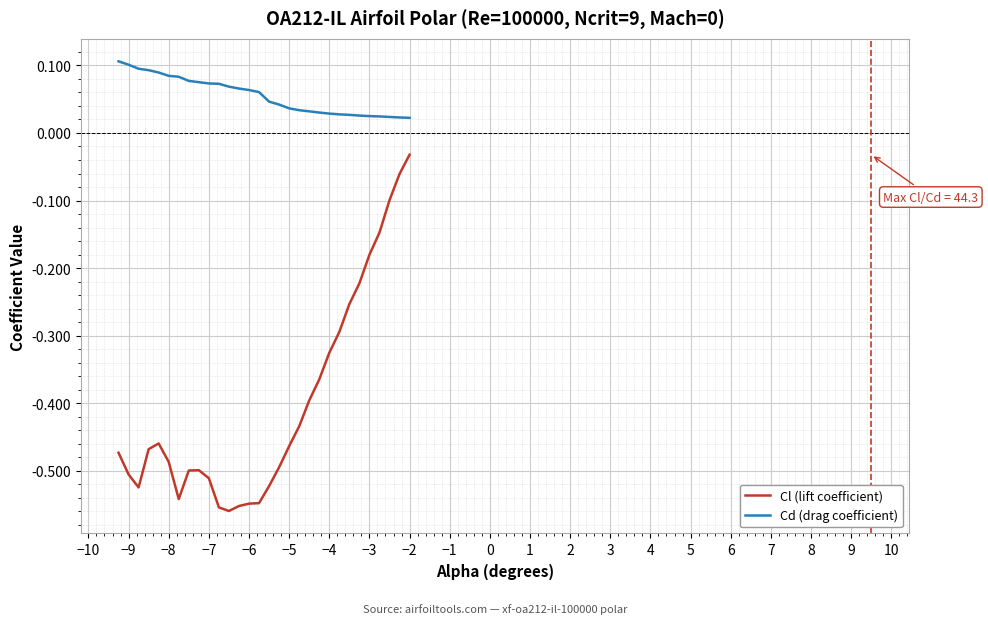

Which series has the widest spread of values?

Cl (lift coefficient)